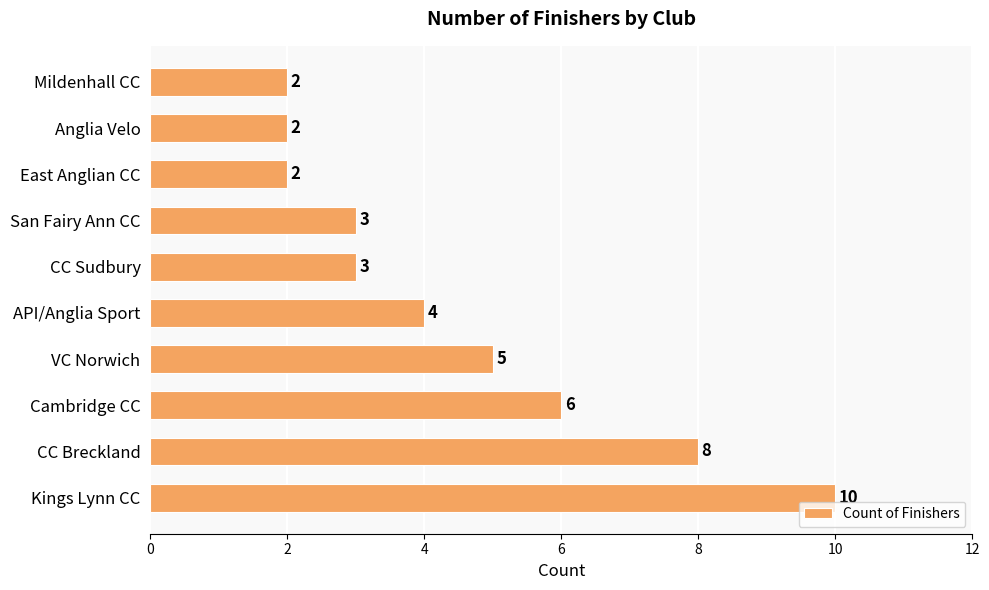

What is the smallest value displayed?

2